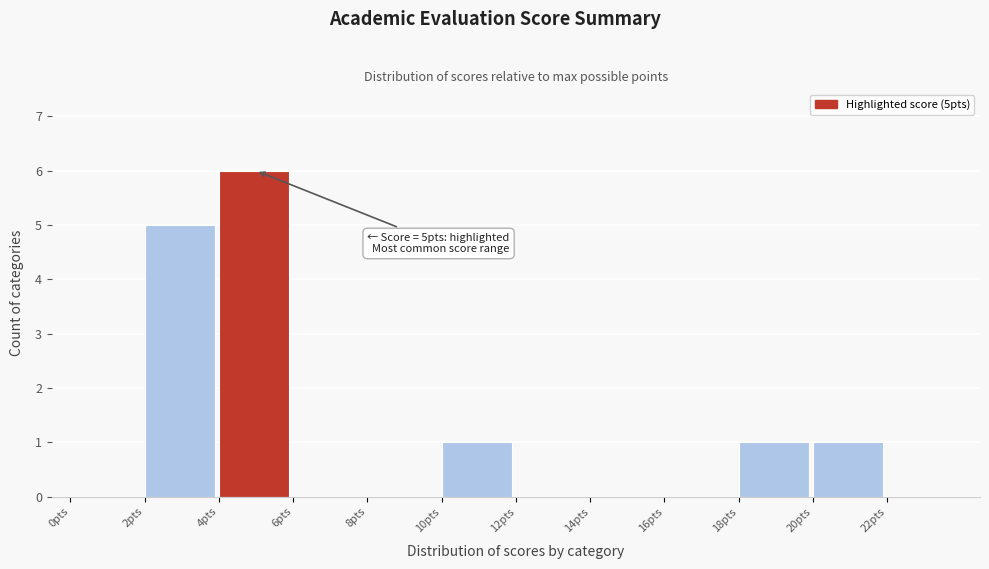

Over which range of the x-axis is the bar tallest?

4 to 6